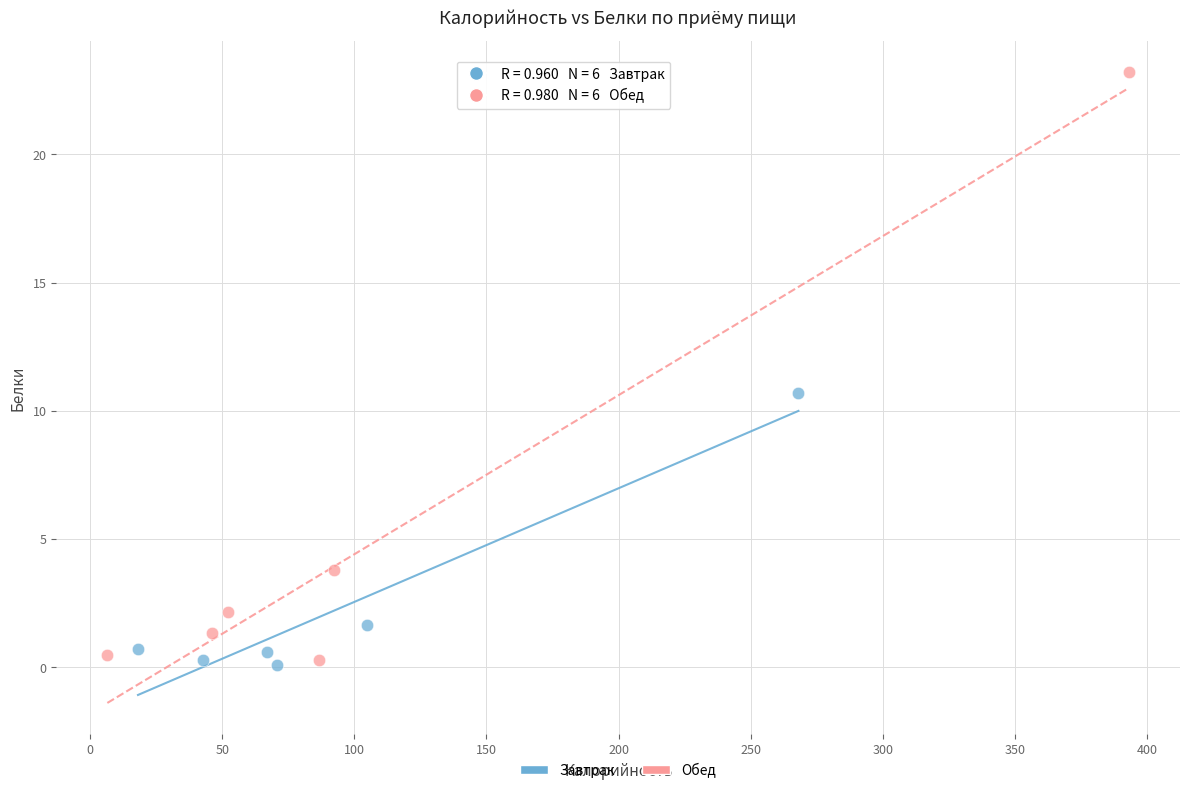

Which series has the largest Y range (max minus min)?

Обед